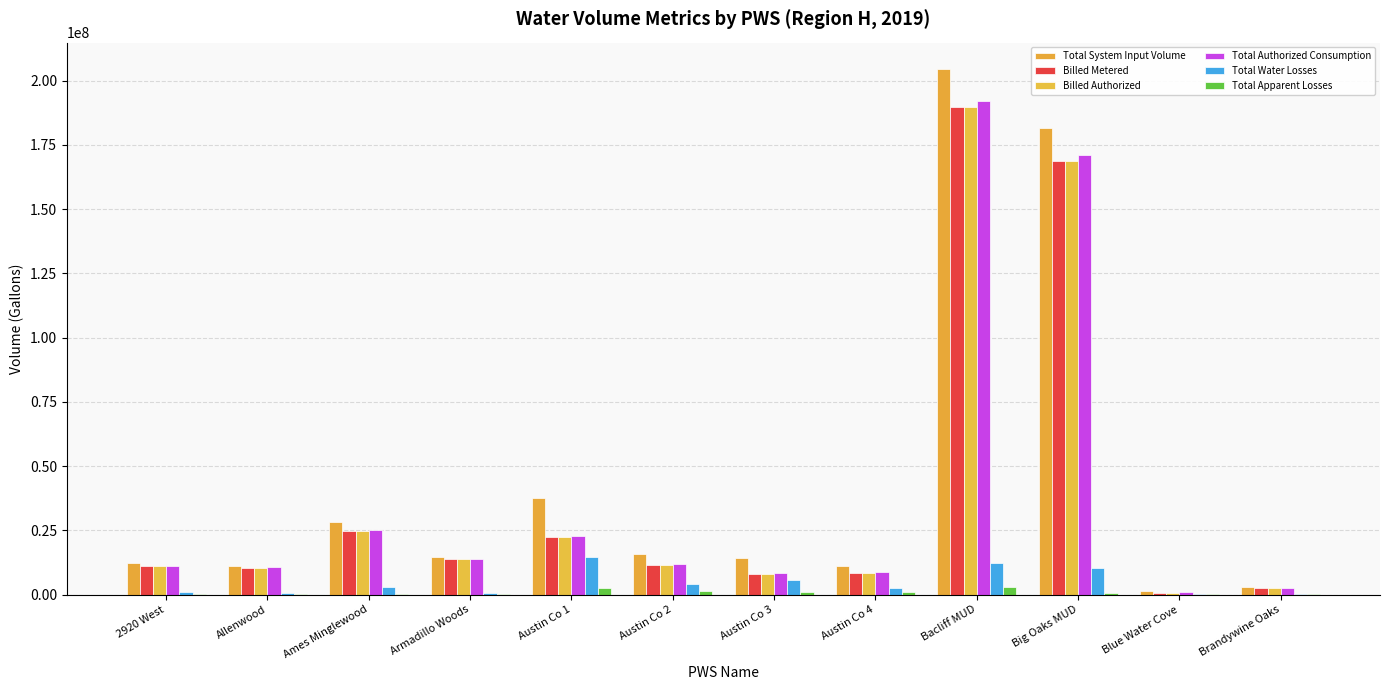

What is the average value of the Total Apparent Losses series?

881357